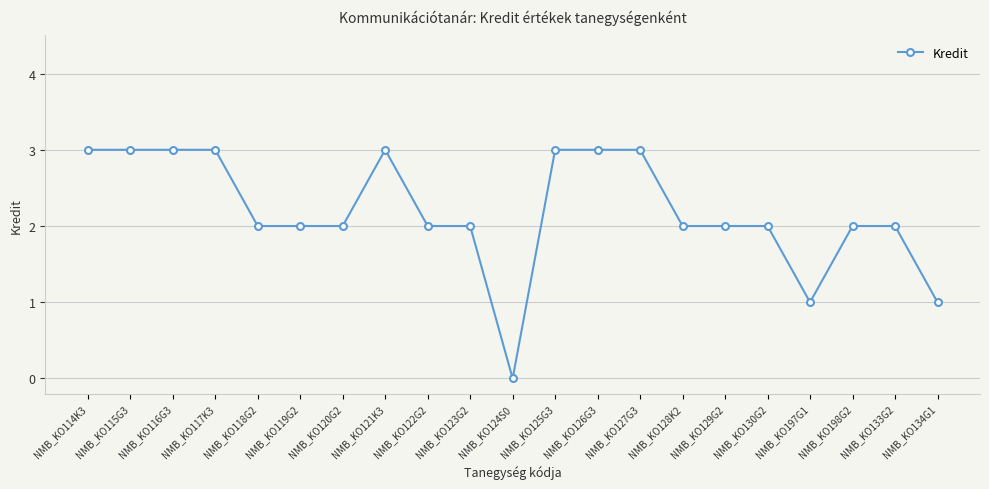

The chart shows a value of 3 at NMB_KO129G2. True or false?

False